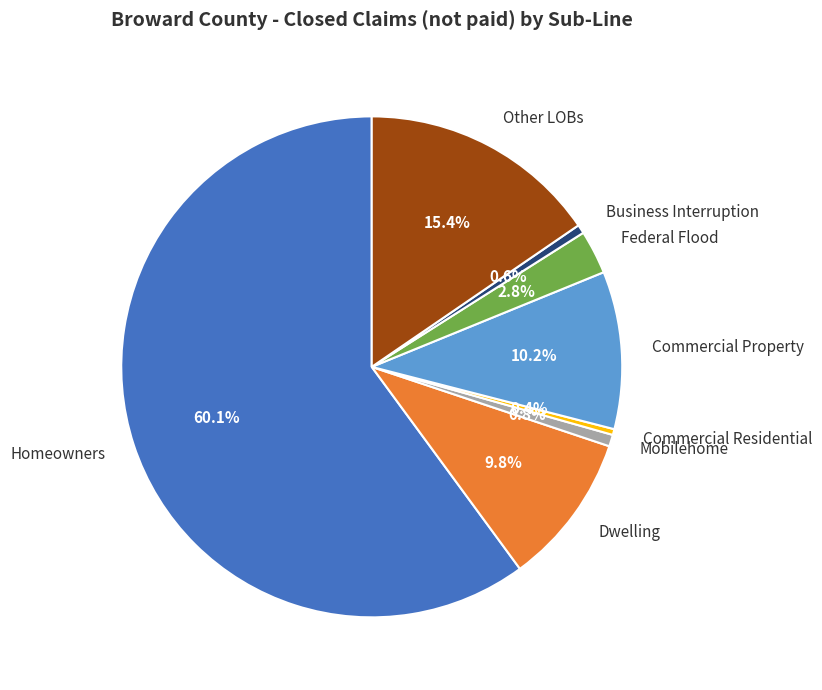

Between Homeowners and Mobilehome, which is larger?

Homeowners